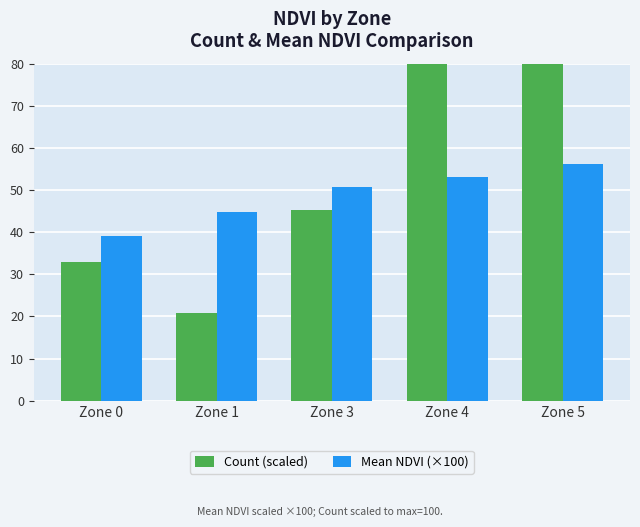

What are all the series names shown in the legend?

Count (scaled), Mean NDVI (×100)